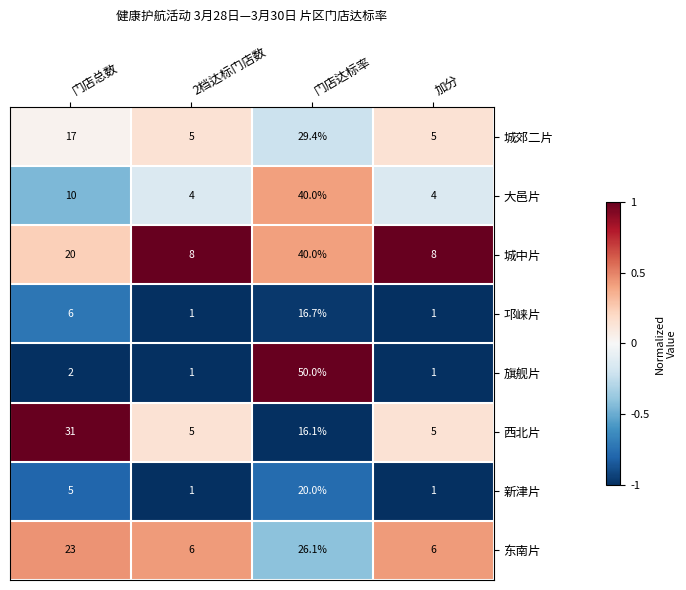

What is the difference between the highest and lowest values at 2档达标门店数?

7.0